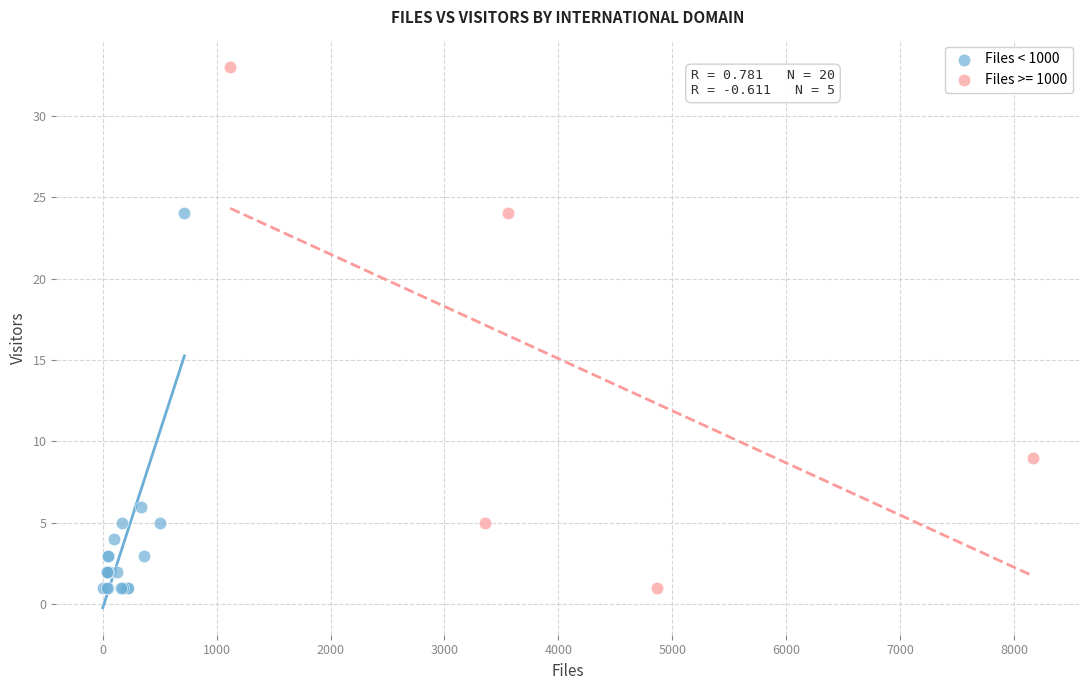

Which series reaches the maximum Y coordinate?

Files >= 1000